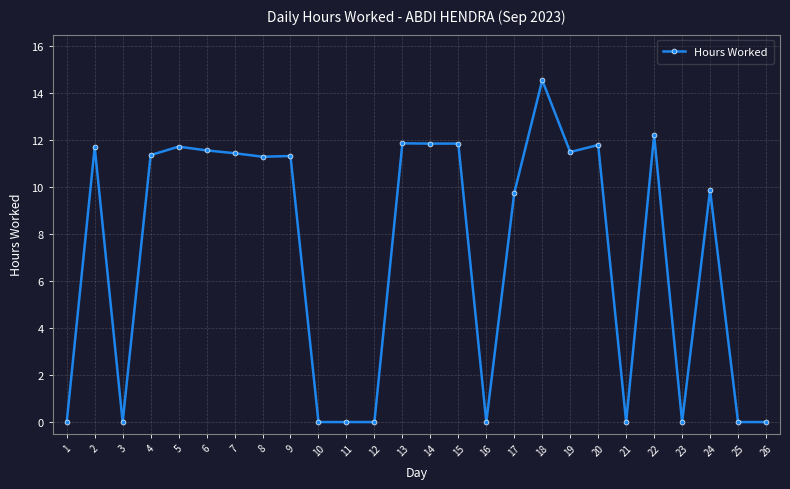

Read the value at 14.

11.9